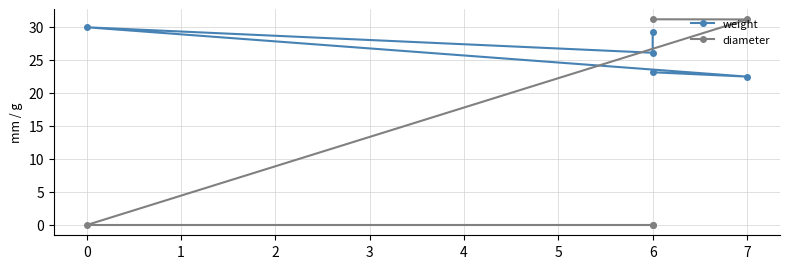

What is the greatest value displayed?

31.1